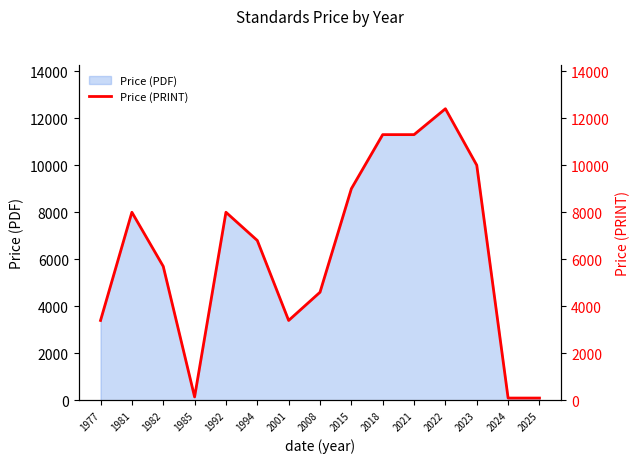

True or false: there are more than 2 points higher than both neighbors.

True